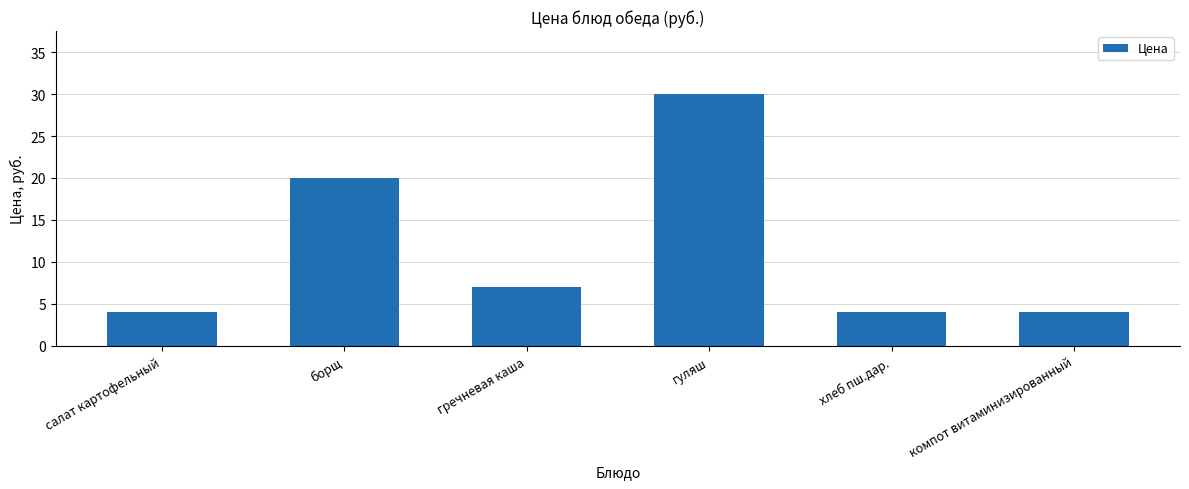

What is the value of the 3rd bar from the left?

7